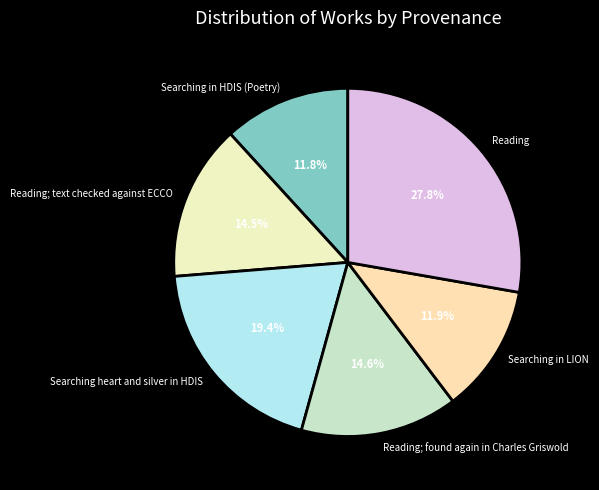

Approximately how many times larger is the value at Reading compared to Searching in LION?

2.3